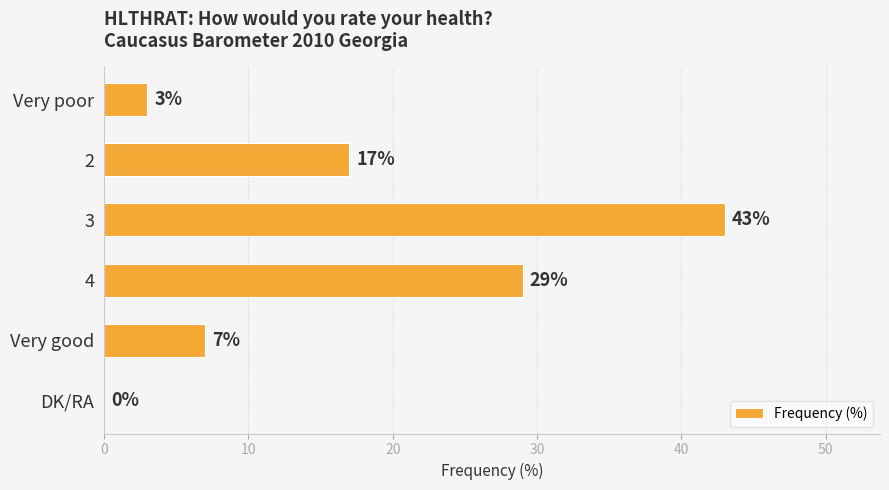

Which label corresponds to the largest value in the chart?

3